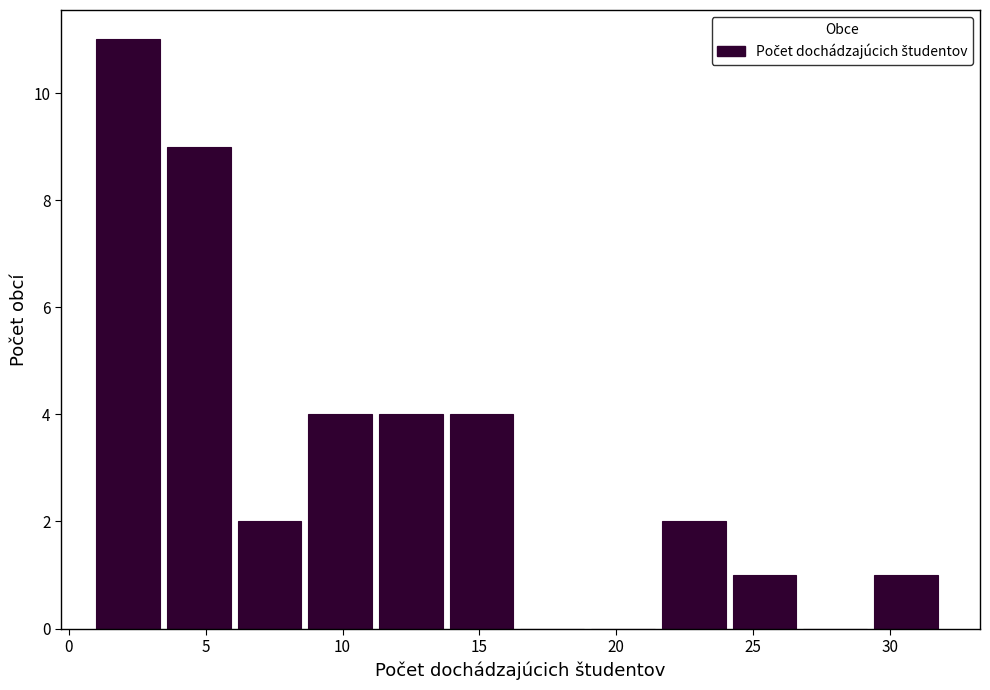

Reading left to right, list every bar in this chart as the range it spans on the x-axis followed by its height. Neither the bar edges nor the heights are printed on the chart, so give them approximately, as read against the axes.

1.0 to 3.5: 11
3.5 to 6.0: 9
6.0 to 9.0: 2
9.0 to 11.5: 4
11.5 to 14.0: 4
14.0 to 16.5: 4
16.5 to 19.0: 0
19.0 to 21.5: 0
21.5 to 24.5: 2
24.5 to 27.0: 1
27.0 to 29.5: 0
29.5 to 32.0: 1